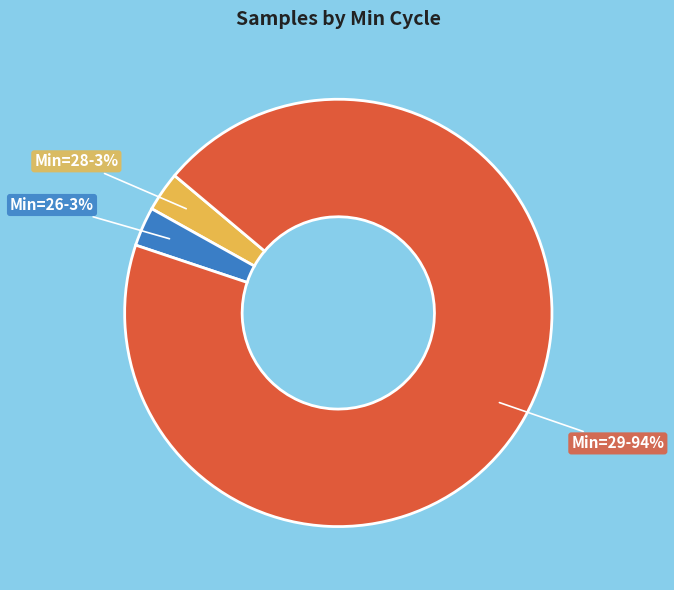

Which category has the biggest portion of the pie?

Min=29